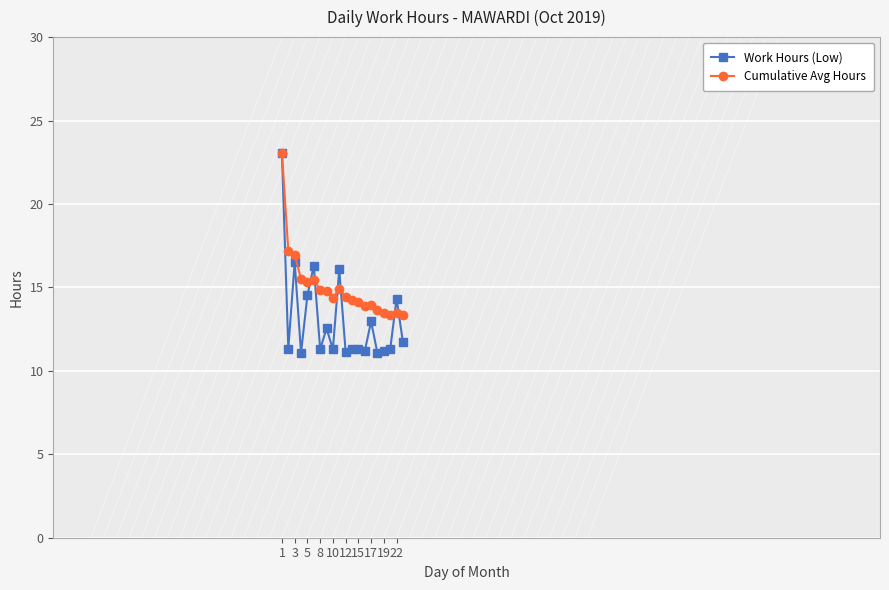

List the series in order of their overall mean, lowest first.

Work Hours (Low), Cumulative Avg Hours